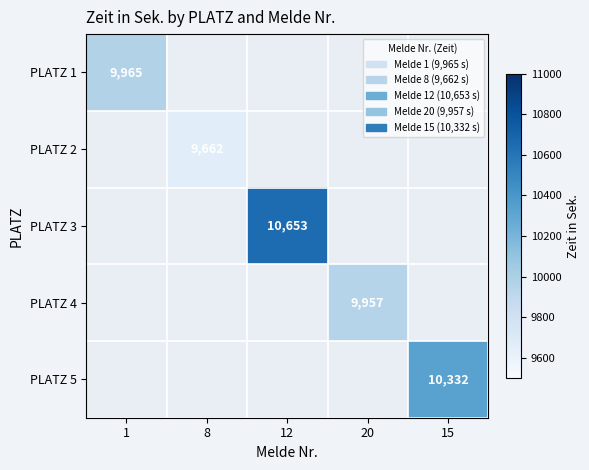

The value of PLATZ 3 at 12 is 5181.7. True or false?

False